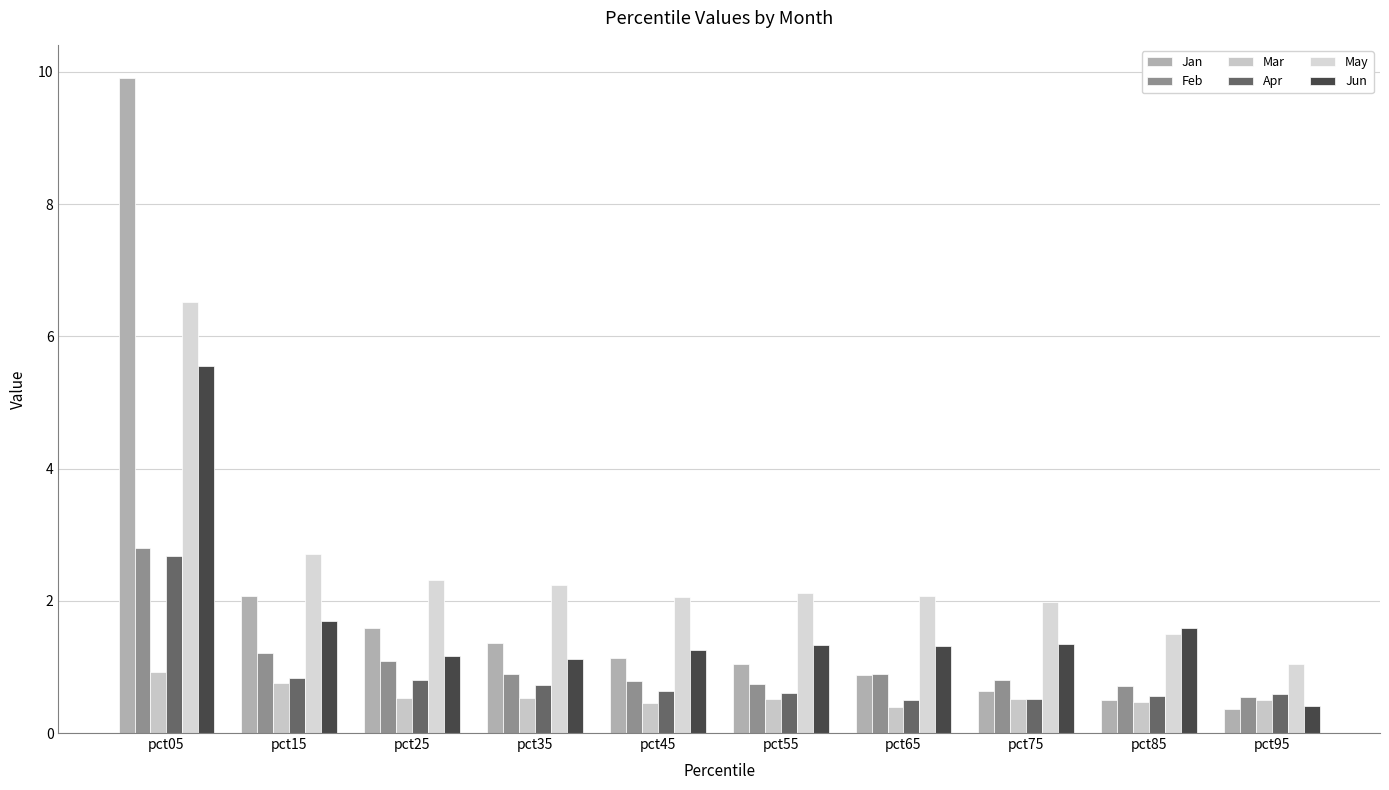

Is the value of May at pct55 greater than the value of Apr at pct65?

Yes